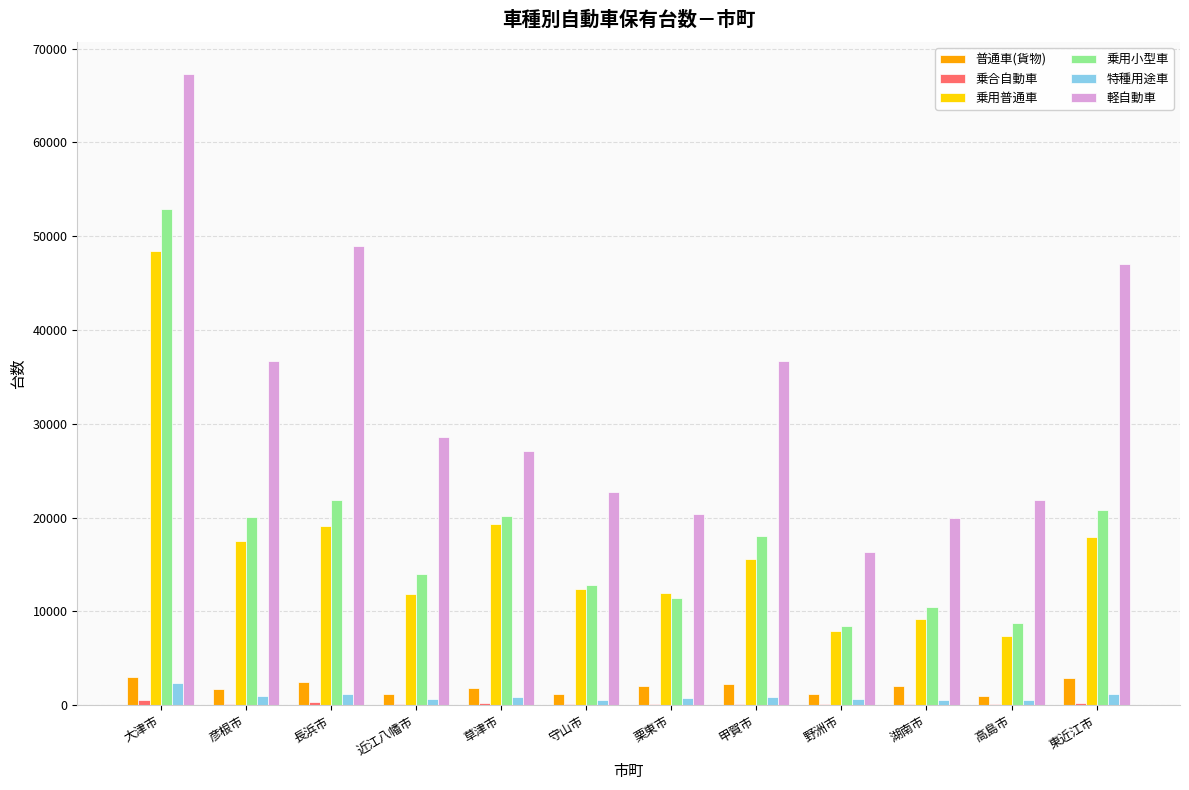

Which category has the highest value across all series?

大津市